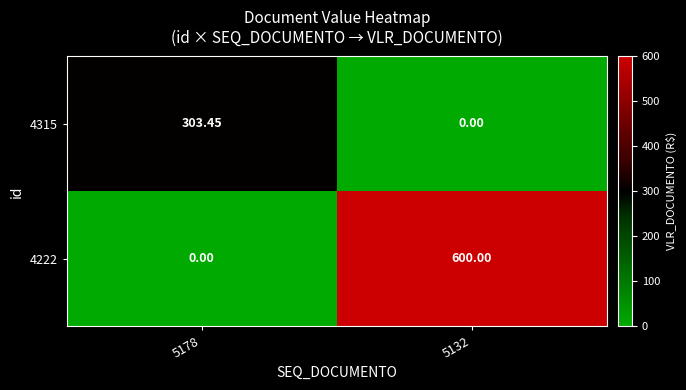

Is the value of 4222 at 5132 greater than the value of 4315 at 5132?

Yes